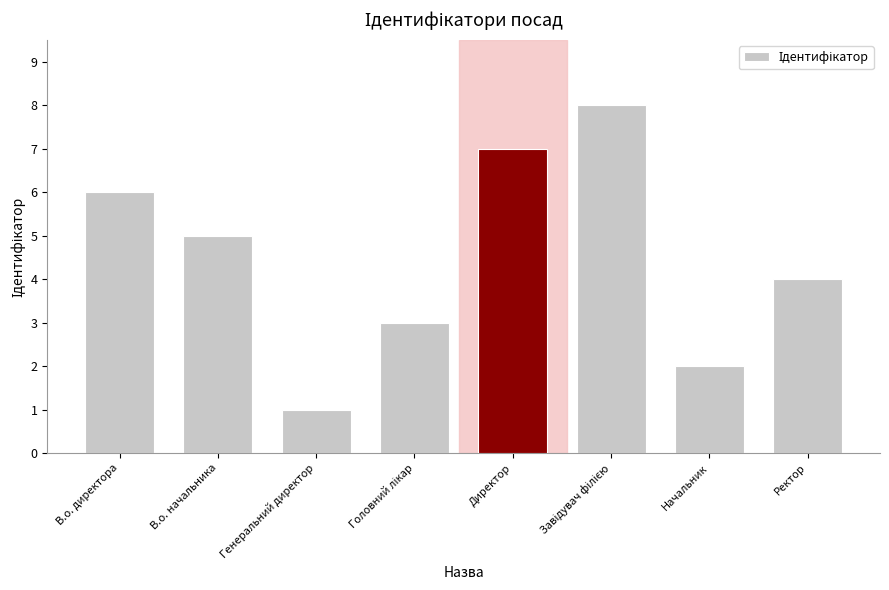

What is the minimum value shown in the chart?

1